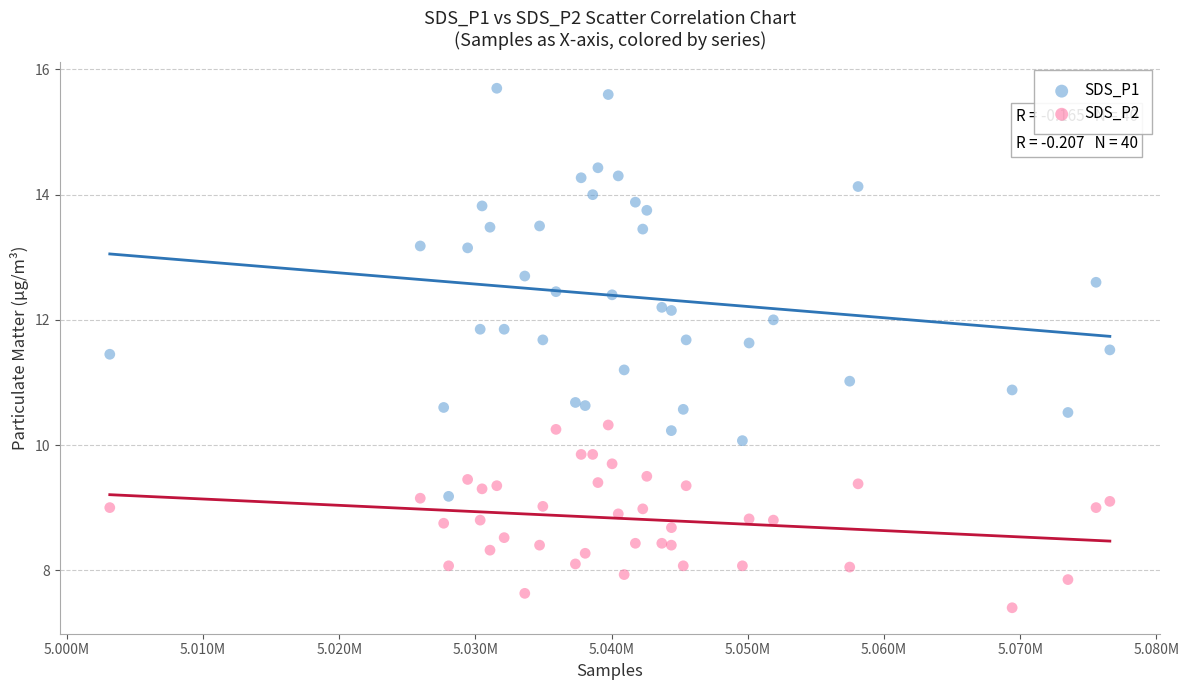

Which series reaches the minimum Y coordinate?

SDS_P2